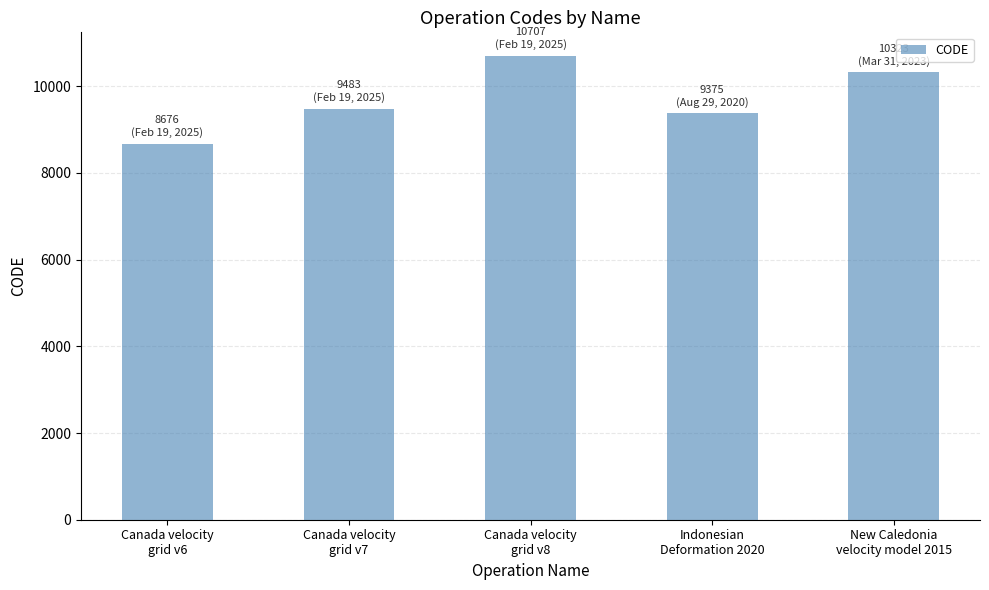

Which category has the highest value across all series?

Canada velocity
grid v8